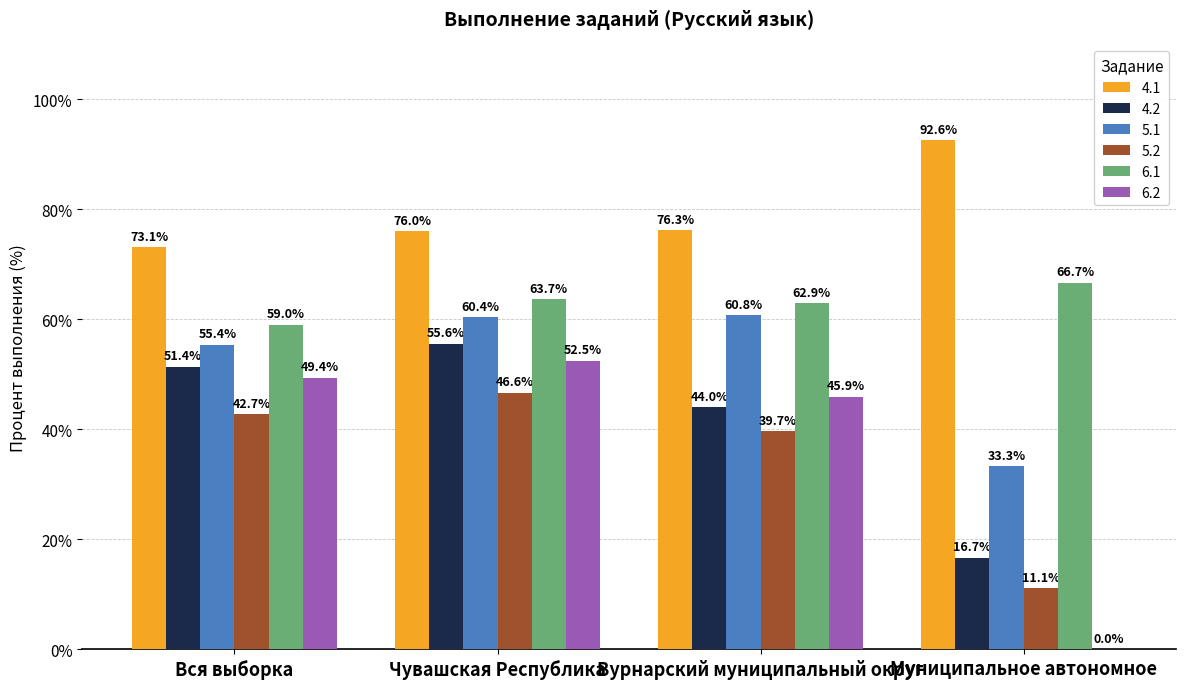

Read the 5.2 value at Вся выборка.

42.7